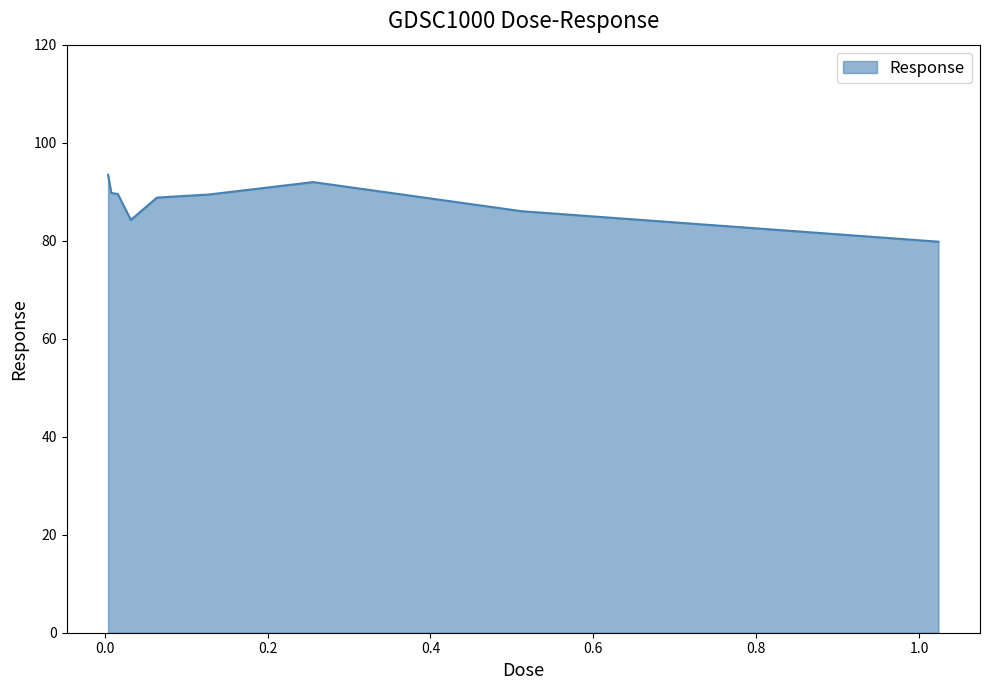

What is the difference between the second highest and minimum values?

12.2